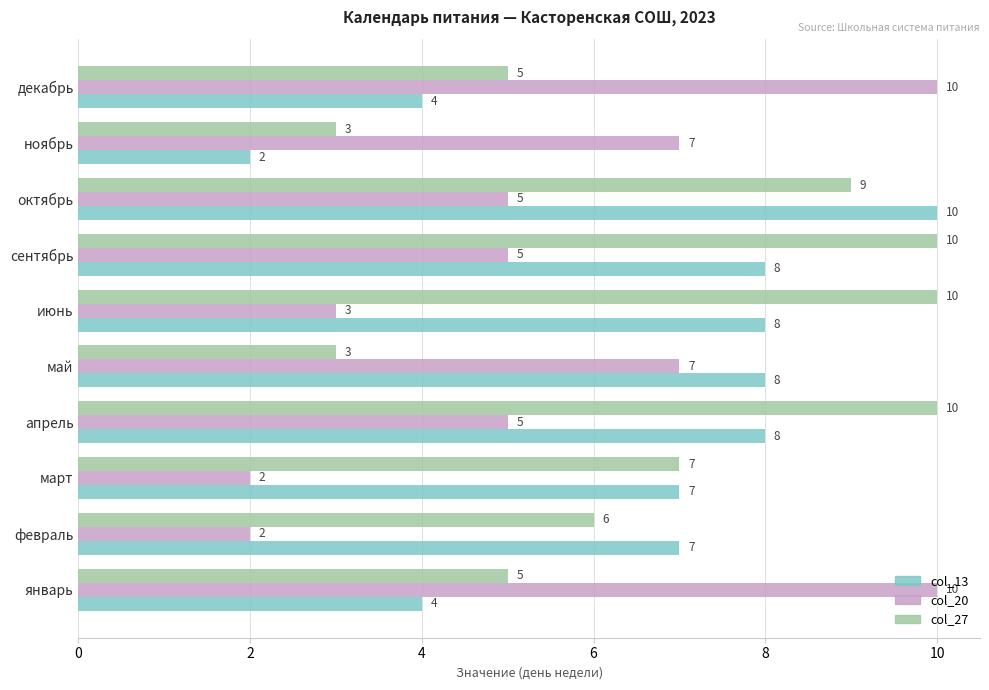

What is the sum of all col_27 values?

68